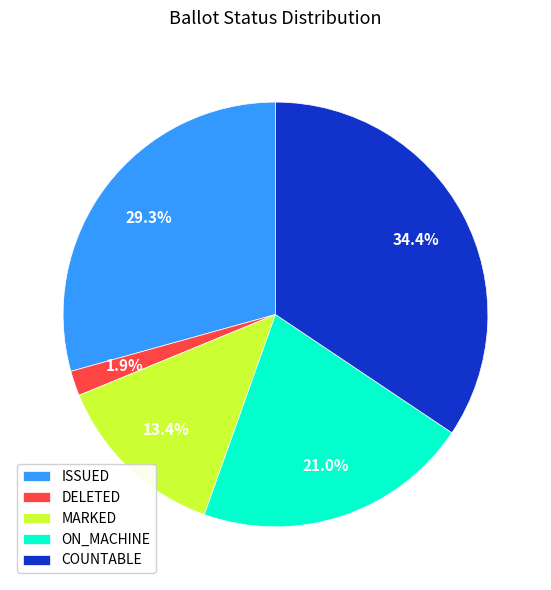

To the nearest percent, what is the difference between the largest and smallest slice percentages?

32%